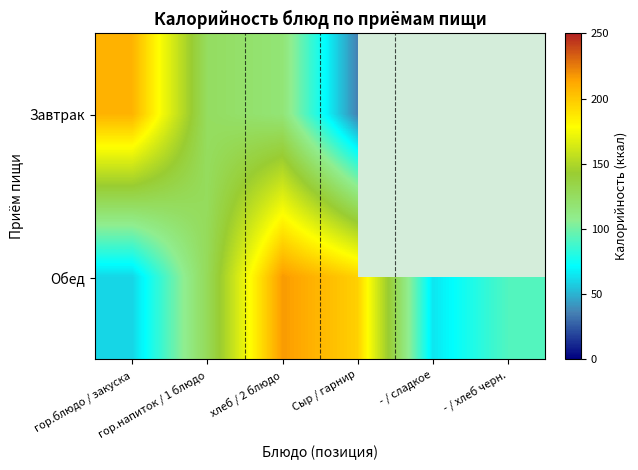

List the series in order of their overall mean, lowest first.

Завтрак, Обед